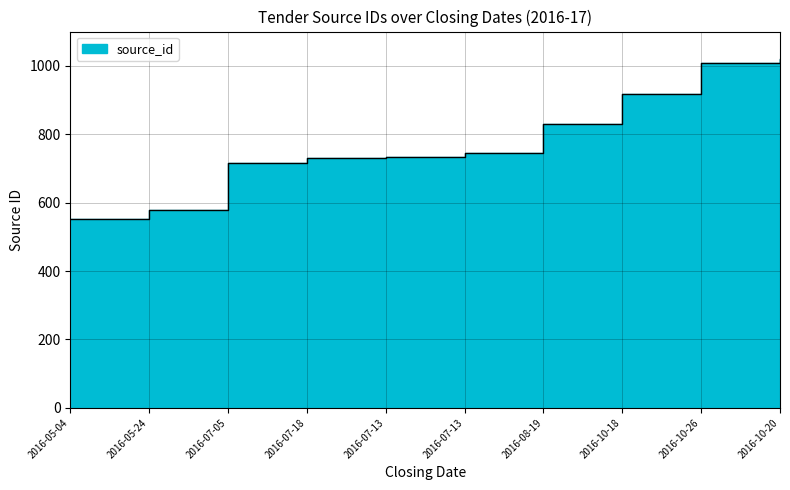

At which label is the value closest to 786?

2016-07-13